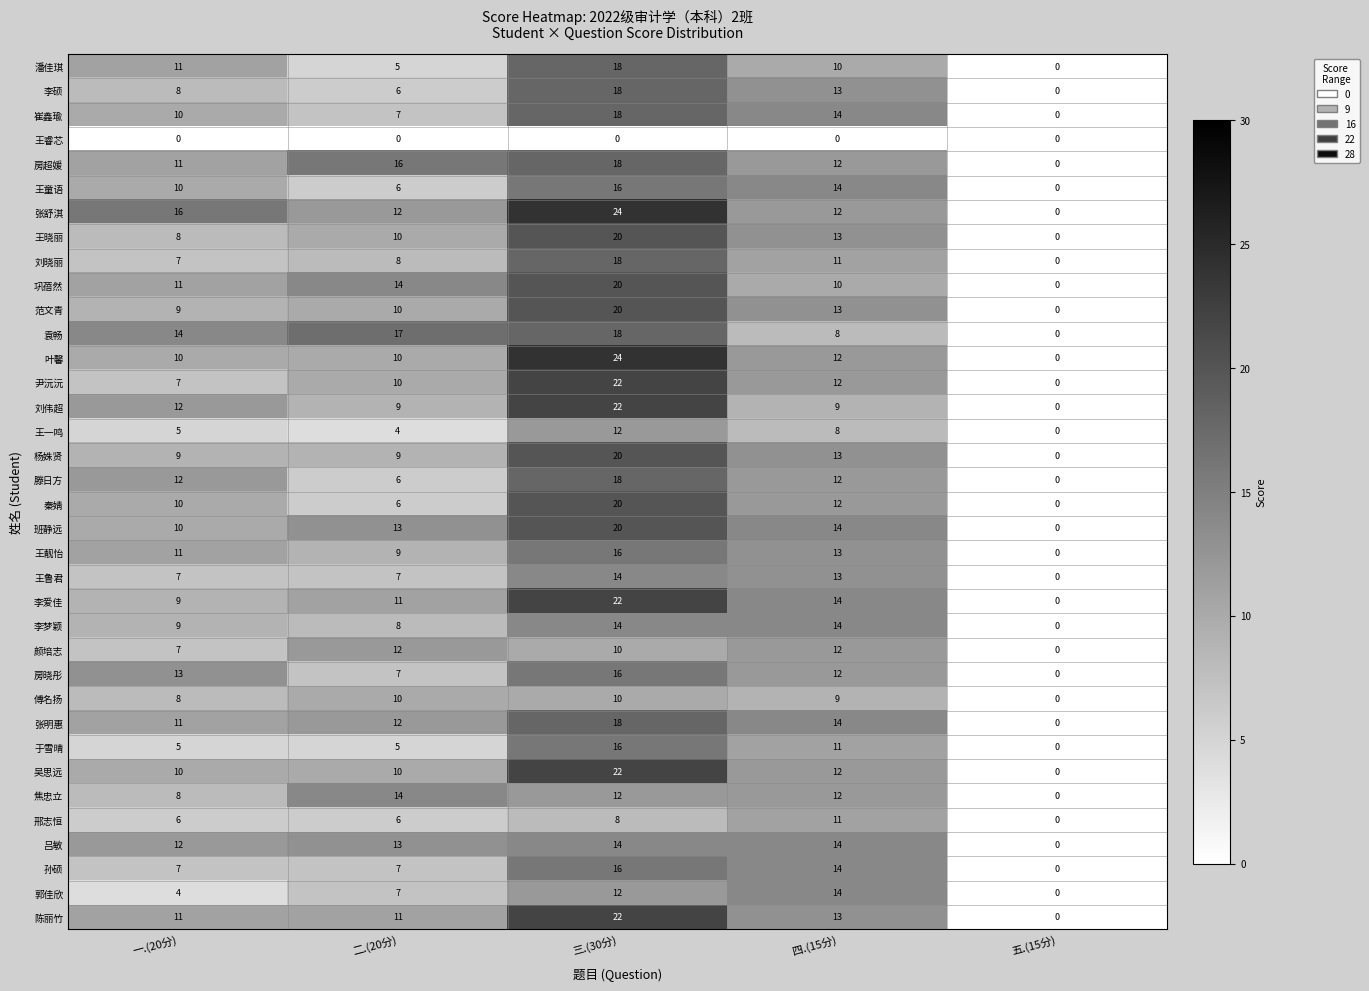

Where is 尹沅沅 nearest to the value 11?

二.(20分)